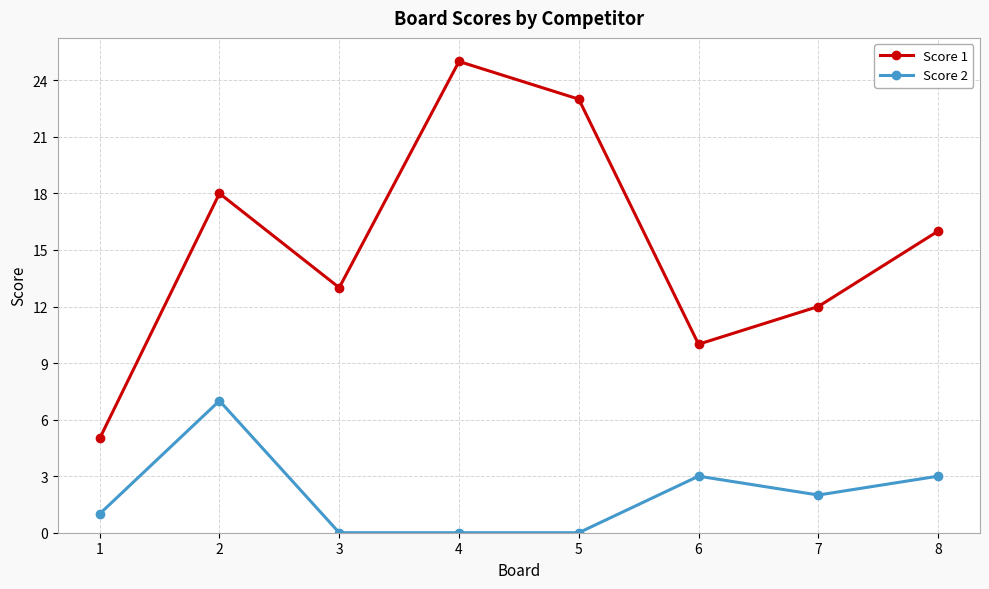

Where is Score 1 nearest to the value 15?

8